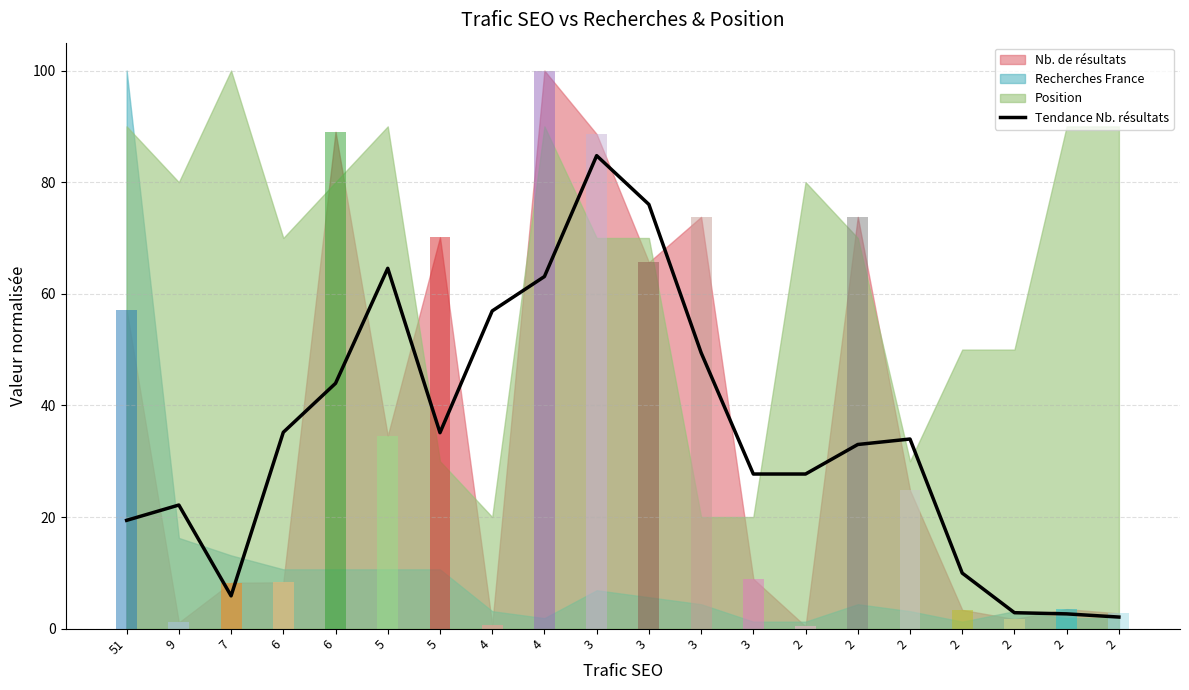

Where does the data first go above 33?

6